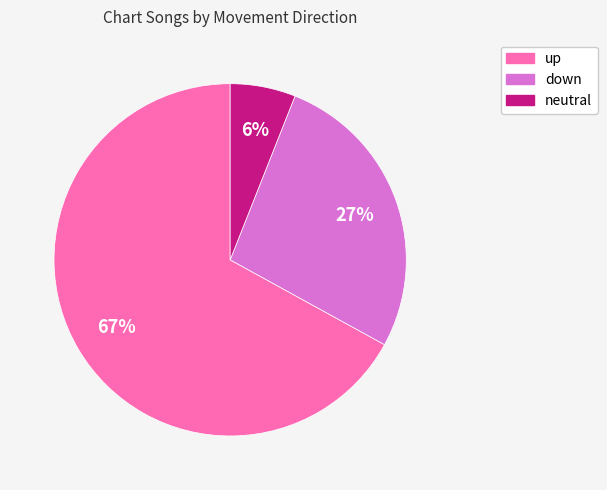

To the nearest percent, what is the difference between the largest and smallest slice percentages?

61%